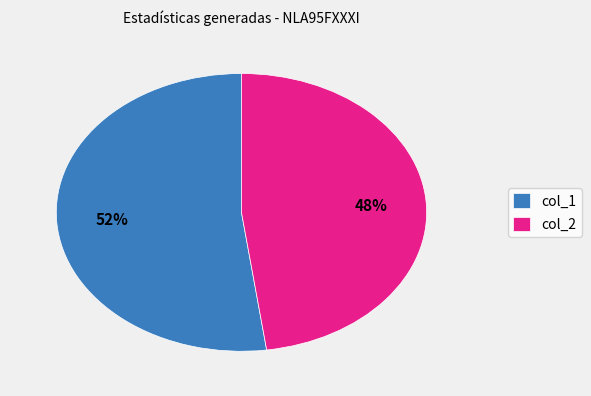

How many segments does this pie chart have?

2